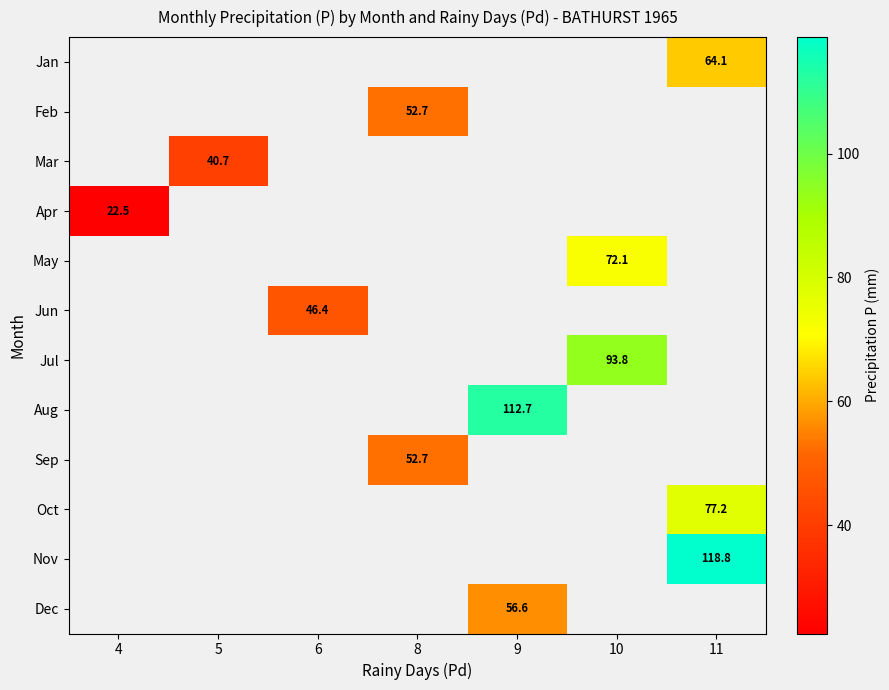

The Jun series shows 46.4 at 6. True or false?

True